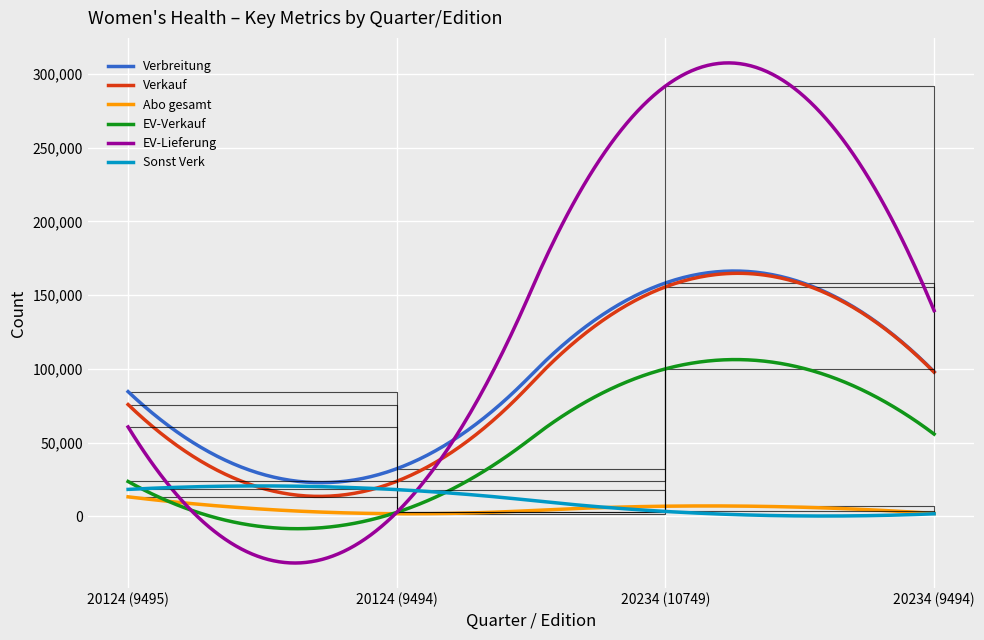

What is the difference between the Abo gesamt values at 20234 (9494) and 20234 (10749)?

4910